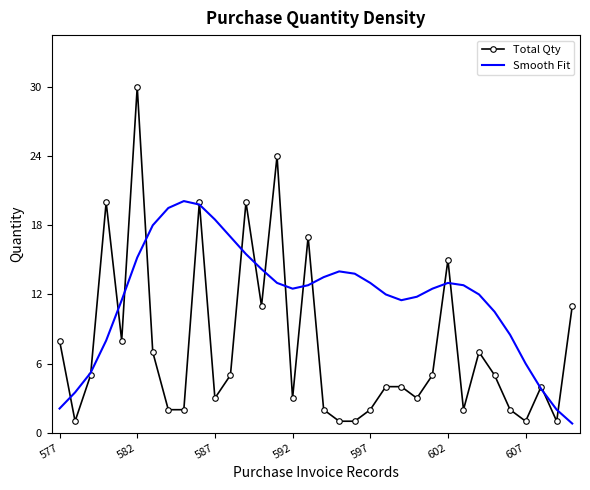

What is the maximum value for Smooth Fit?

20.1